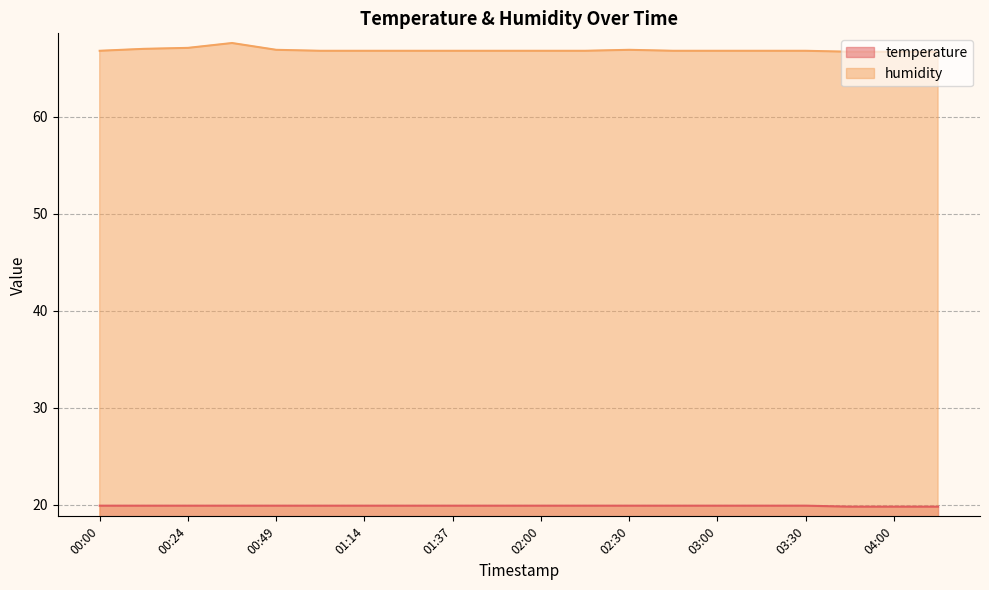

Which series has the widest spread of values?

humidity